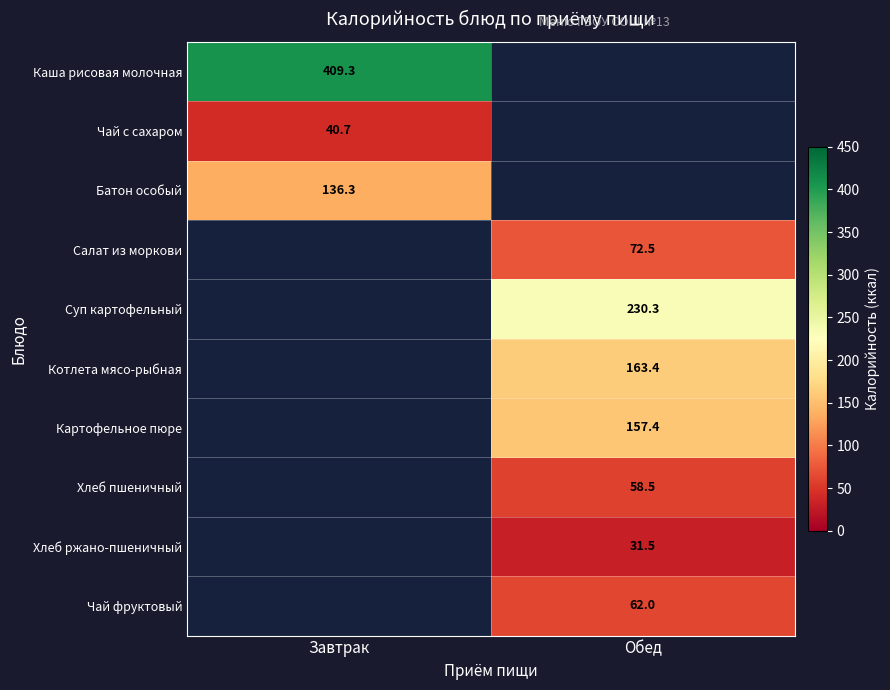

Is the value of Хлеб ржано-пшеничный at Обед greater than the value of Котлета мясо-рыбная at Обед?

No